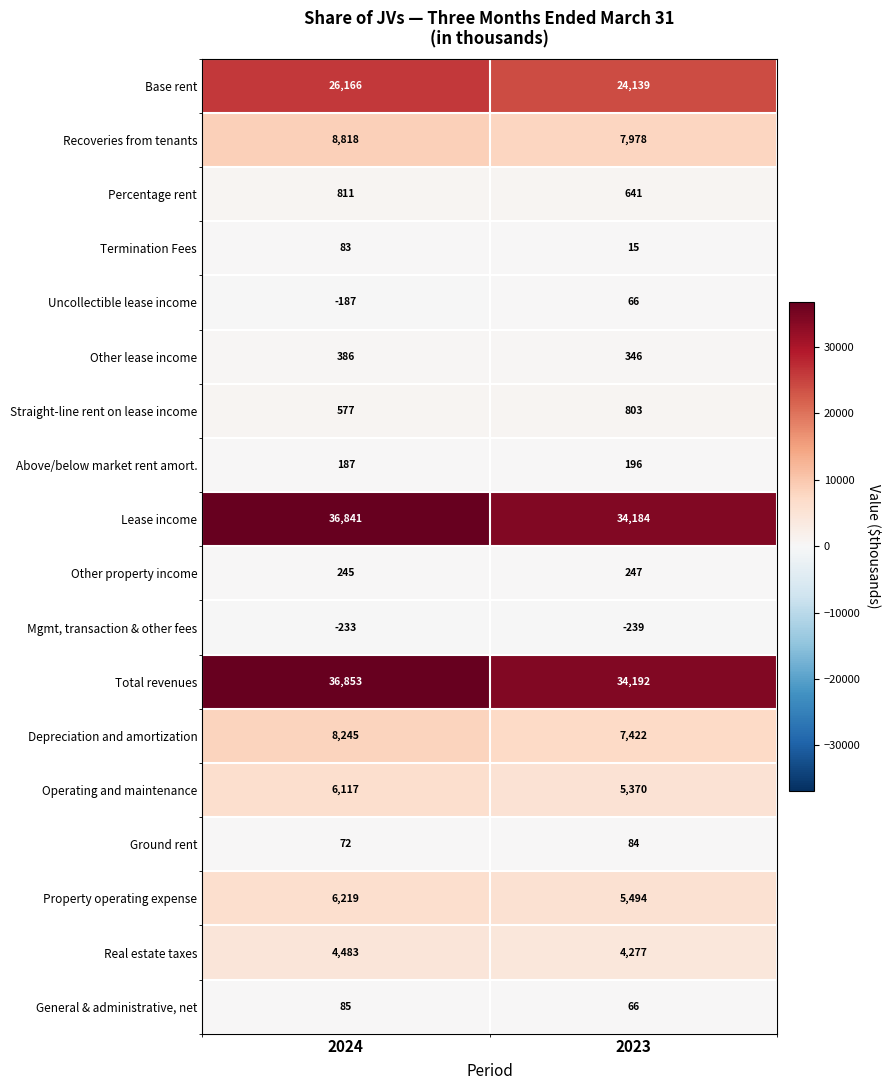

Count the number of data series in this chart.

18